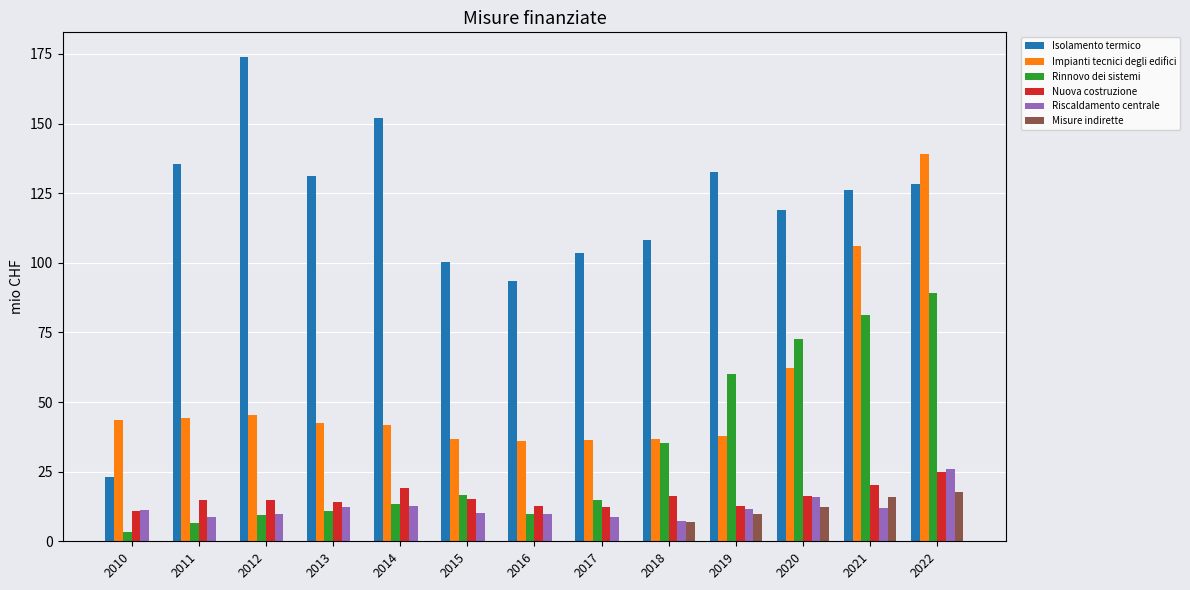

The value of Isolamento termico at 2013 is 131.0. True or false?

True